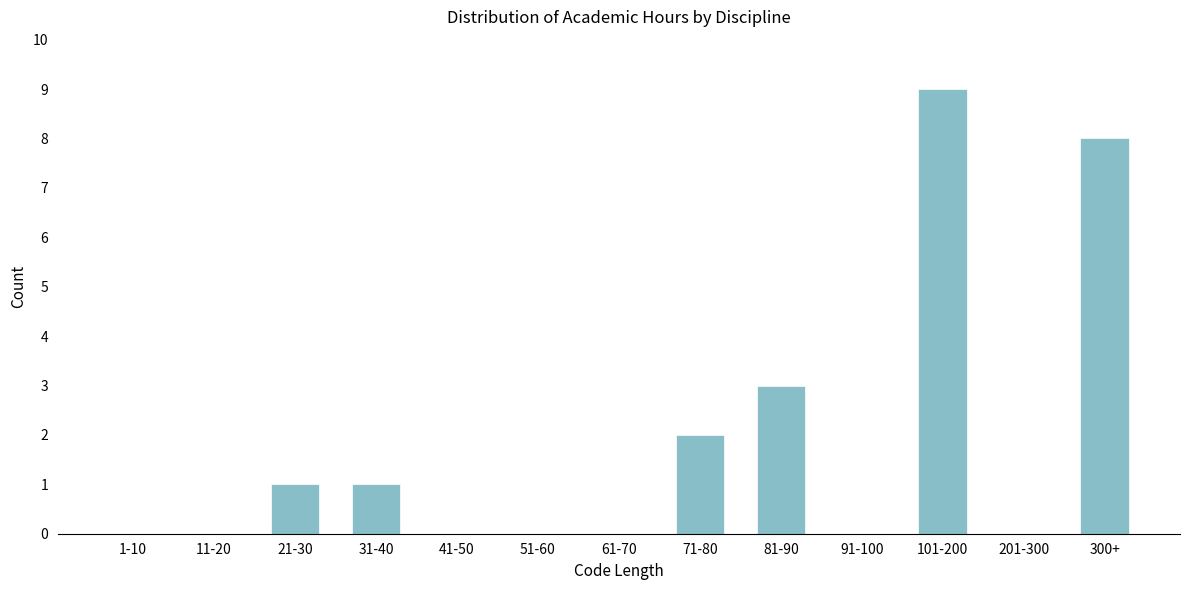

Reading left to right, list all the values displayed in this chart.

1-10=0	11-20=0	21-30=1	31-40=1	41-50=0	51-60=0	61-70=0	71-80=2	81-90=3	91-100=0	101-200=9	201-300=0	300+=8